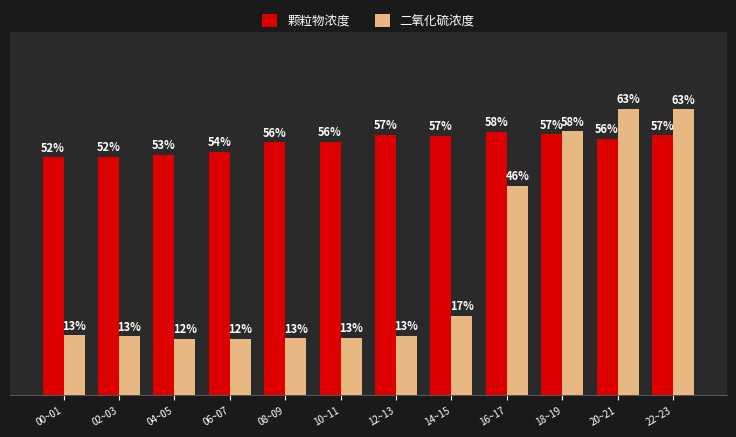

At which category is the sum across all series the highest?

22~23